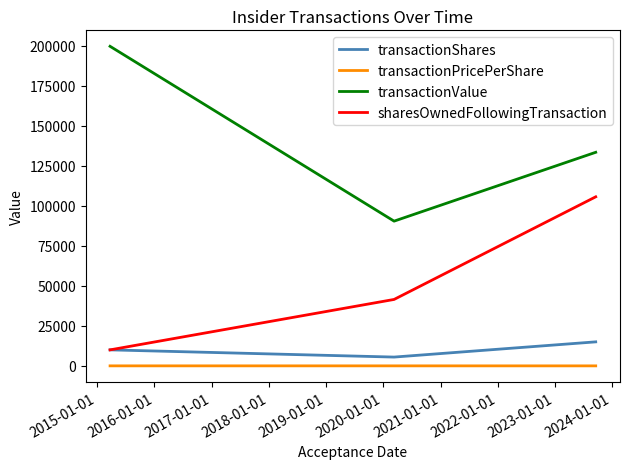

What is the maximum value shown in the chart?

199518.0